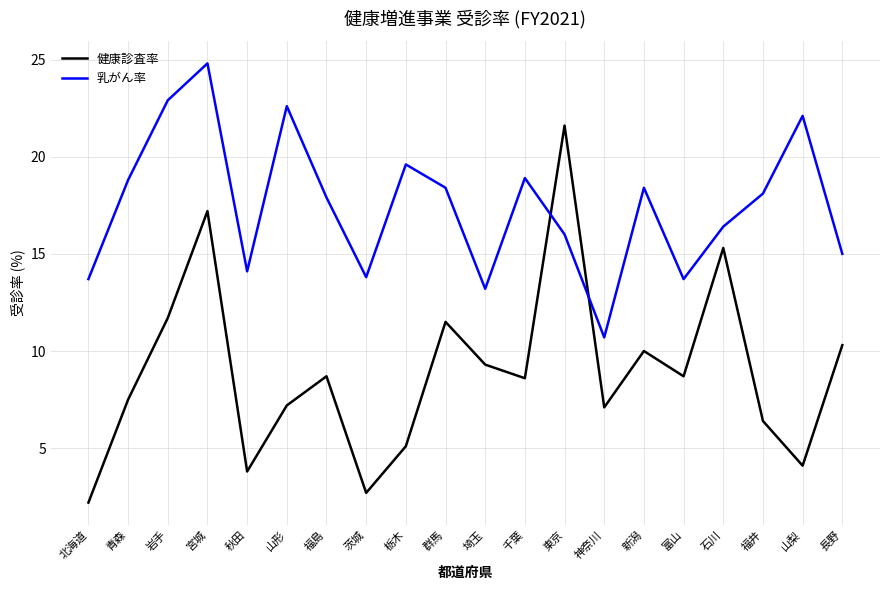

At 富山, list the series in order from largest to smallest.

乳がん率, 健康診査率